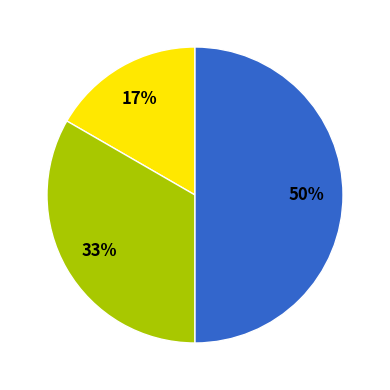

How many segments does this pie chart have?

3